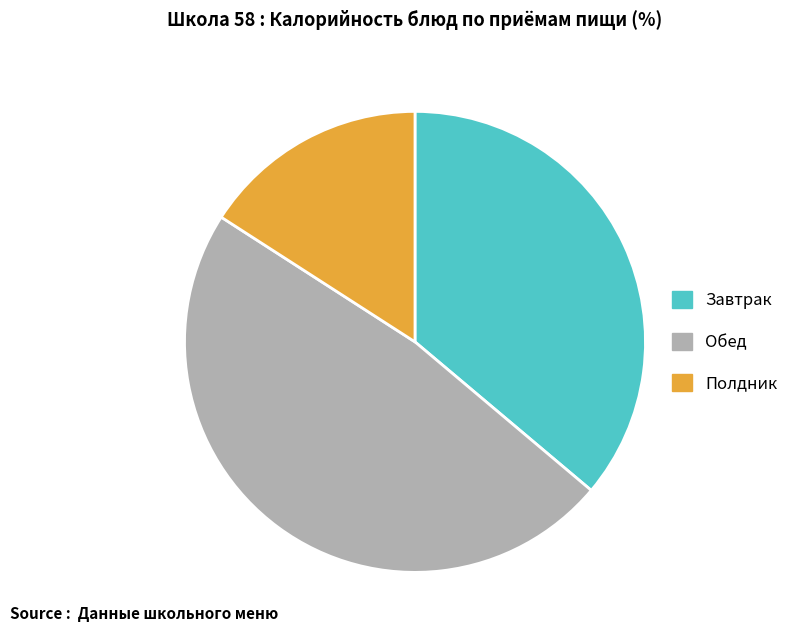

Which slice is the largest?

Обед